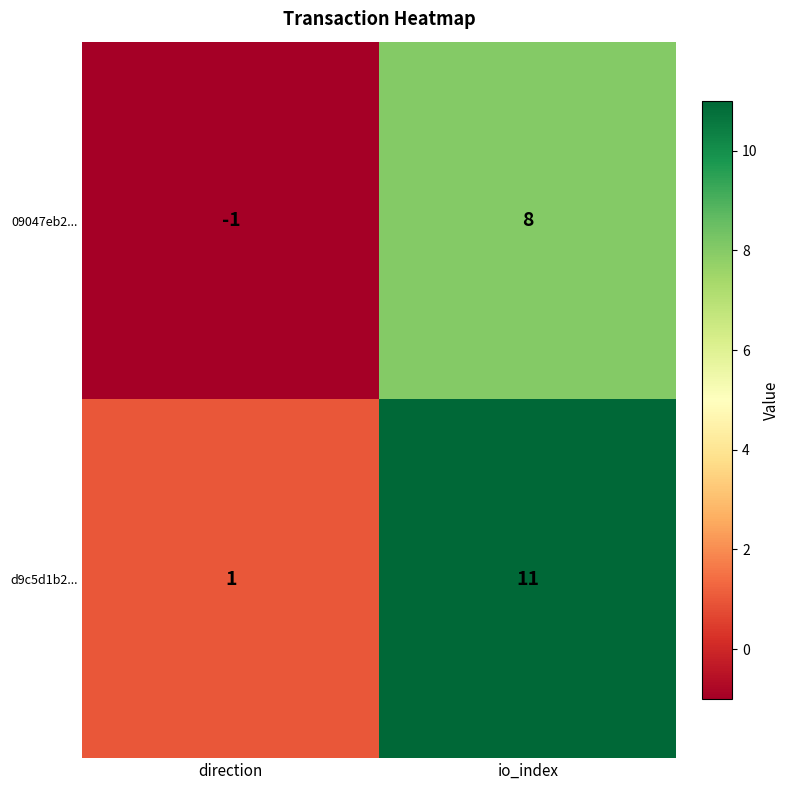

Rank the series by their maximum value, from lowest to highest.

09047eb2..., d9c5d1b2...